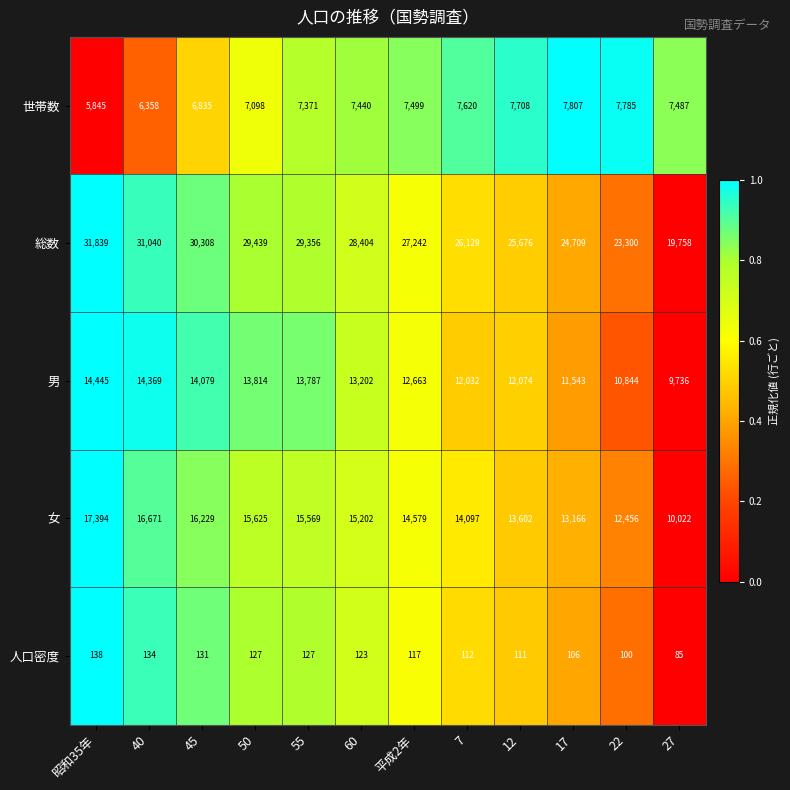

The 人口密度 series shows 70 at 45. True or false?

False